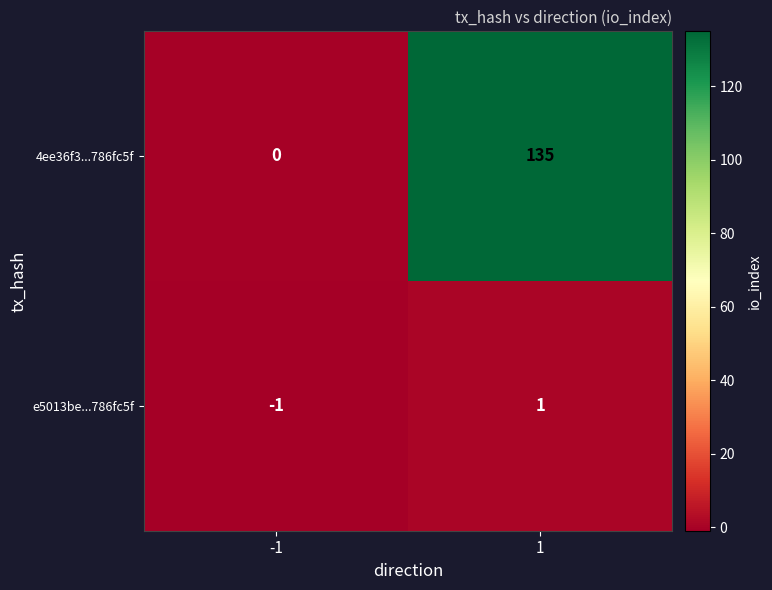

Count the number of categories in the chart.

2